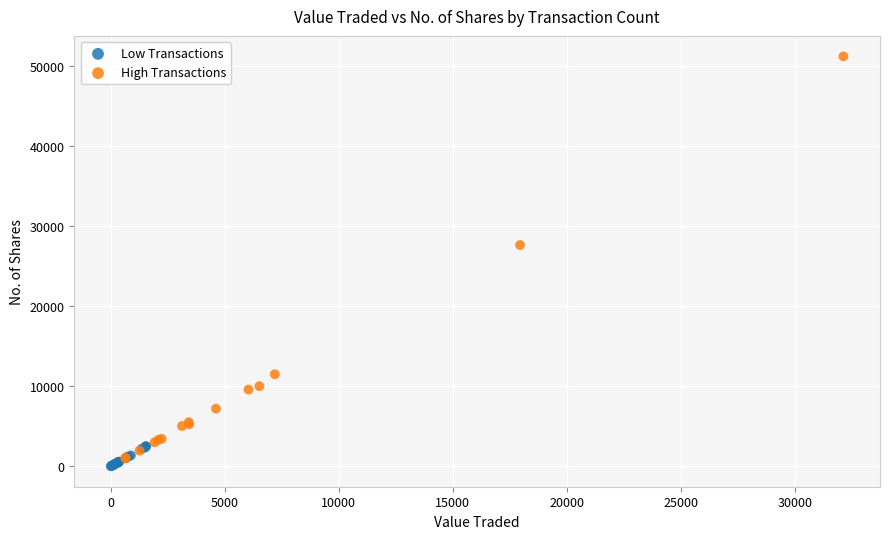

Which series contains the highest Y value?

High Transactions